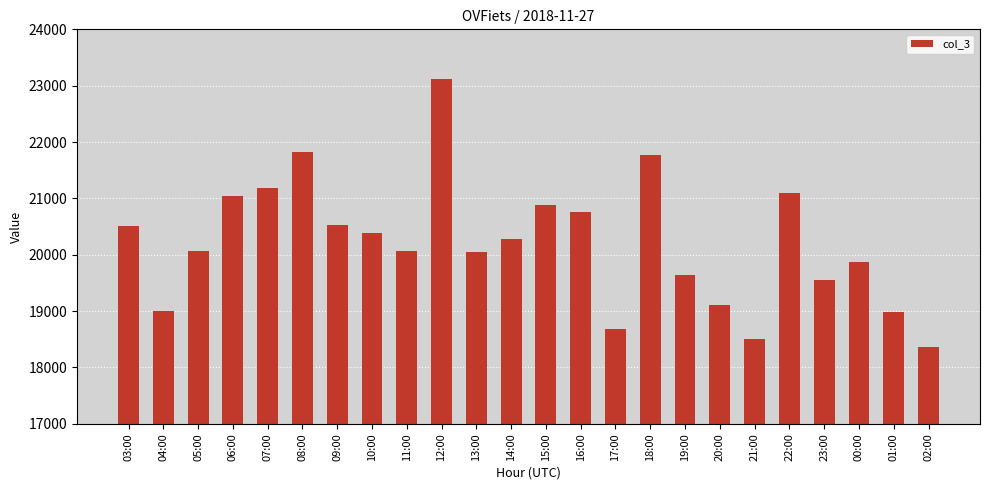

Approximately how many times larger is the value at 12:00 compared to 05:00?

1.2